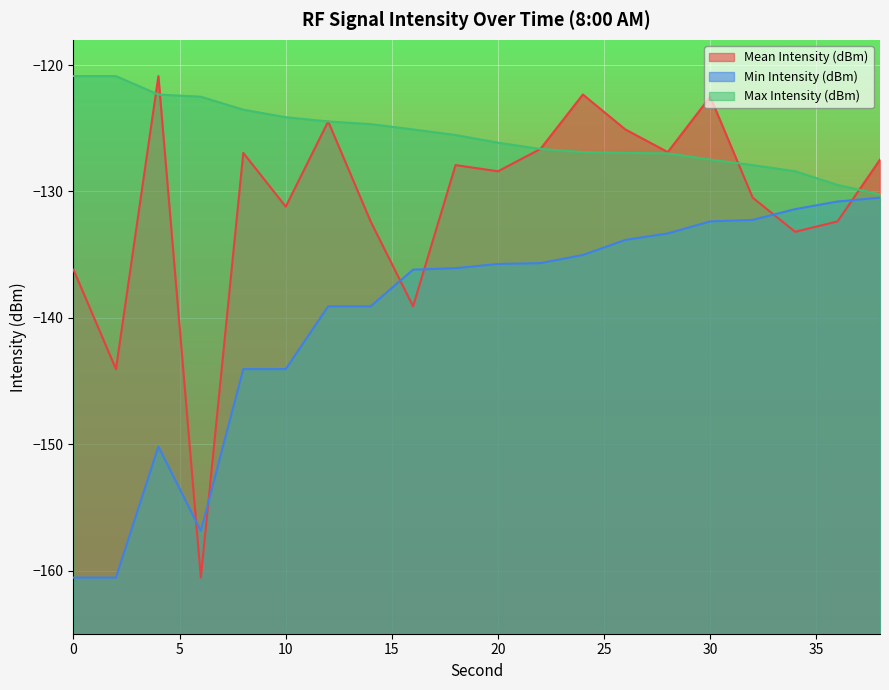

What is the difference between the maximum and minimum values in the Max Intensity (dBm) series?

9.4